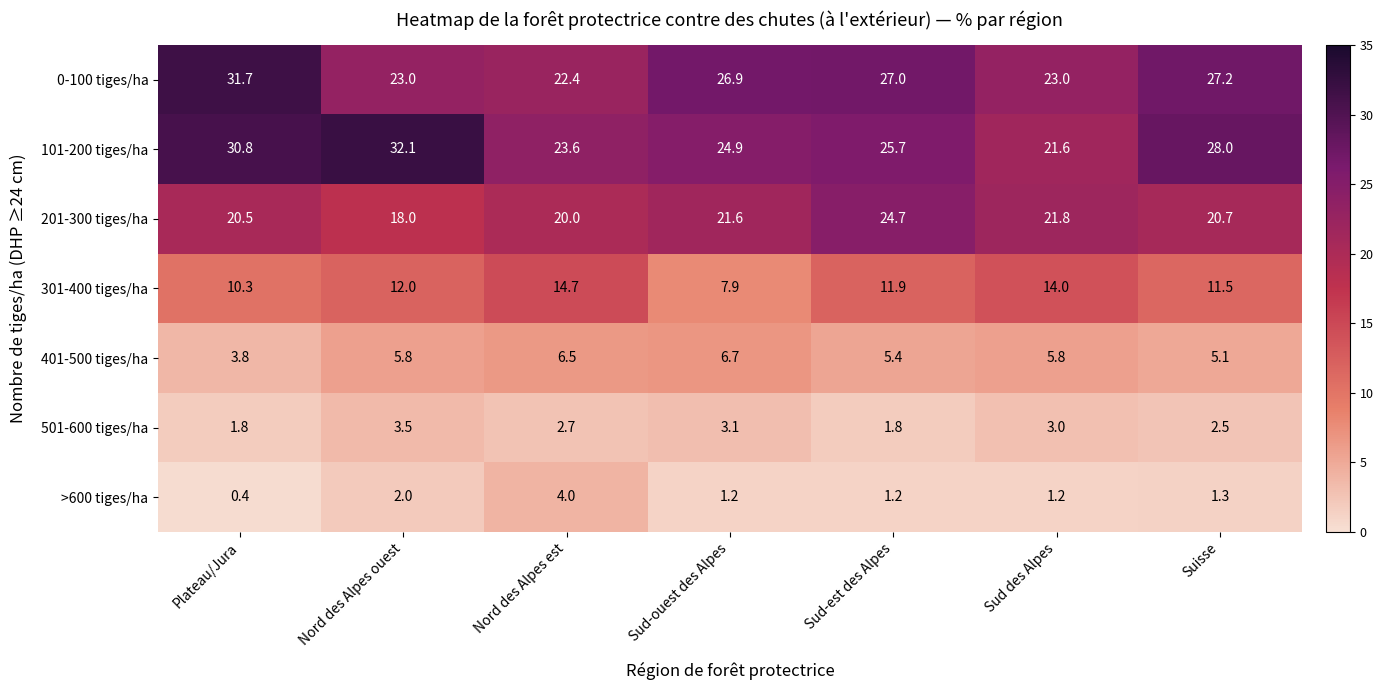

What is the total value across all series at Sud-ouest des Alpes?

92.3